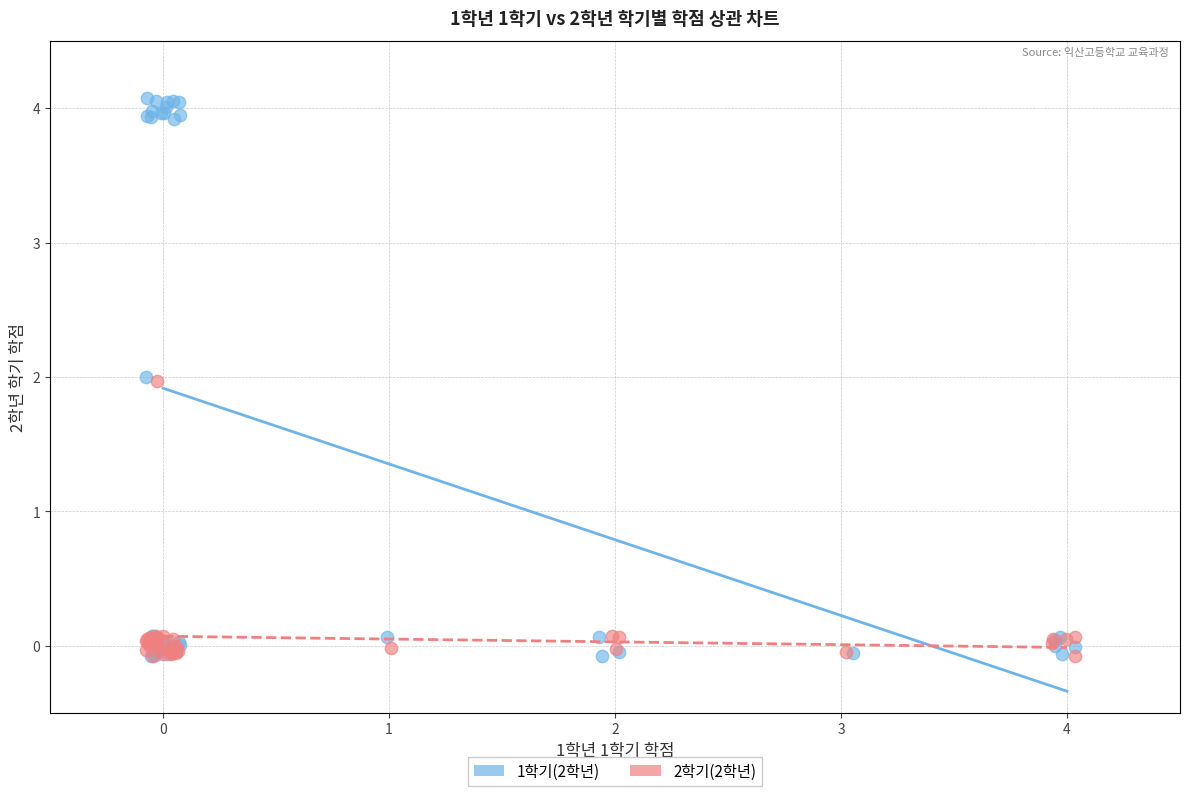

Which series has the widest spread of Y values?

1학기(2학년)